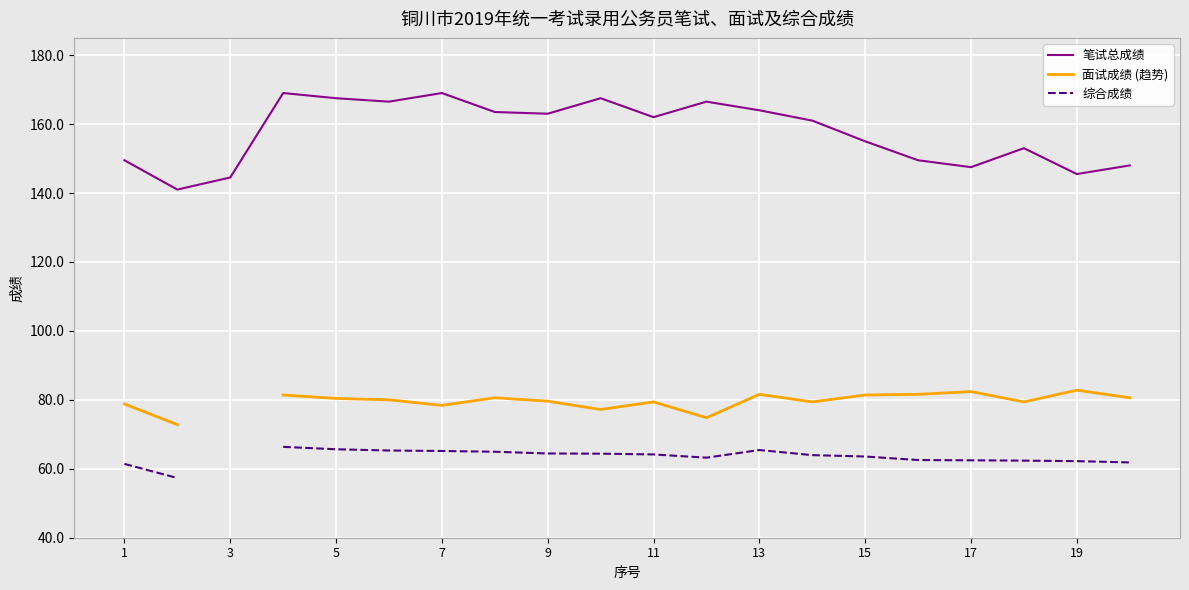

What is the minimum value for 笔试总成绩?

141.0